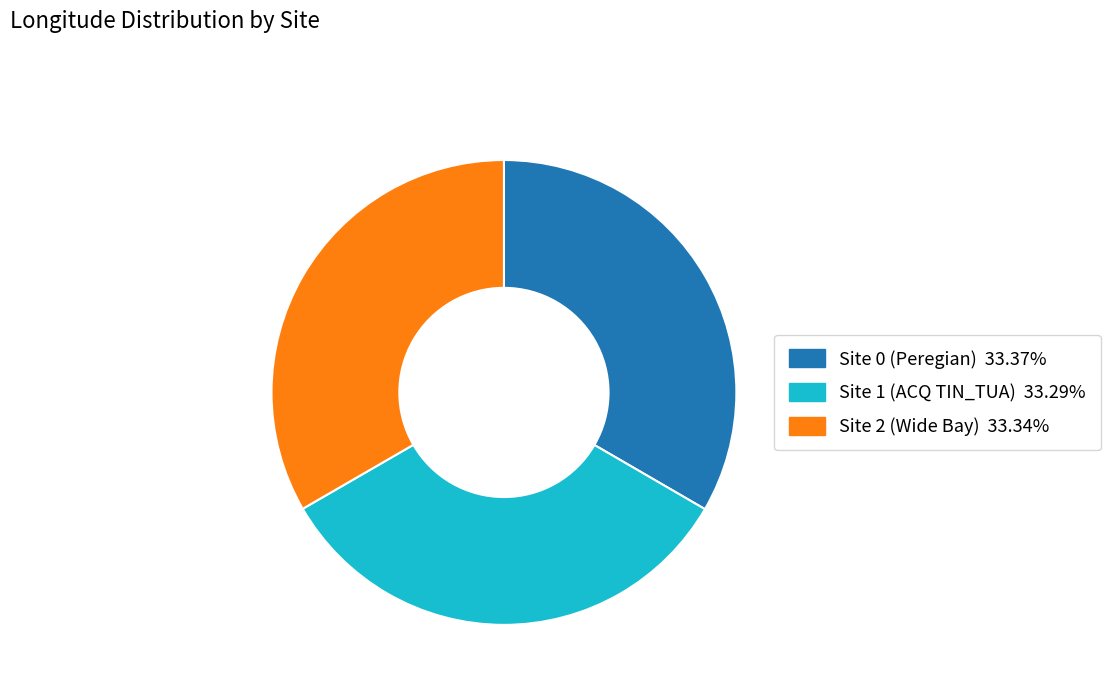

Approximately how many times larger is the value at Site 2 (Wide Bay) compared to Site 1 (ACQ TIN_TUA)?

1.0